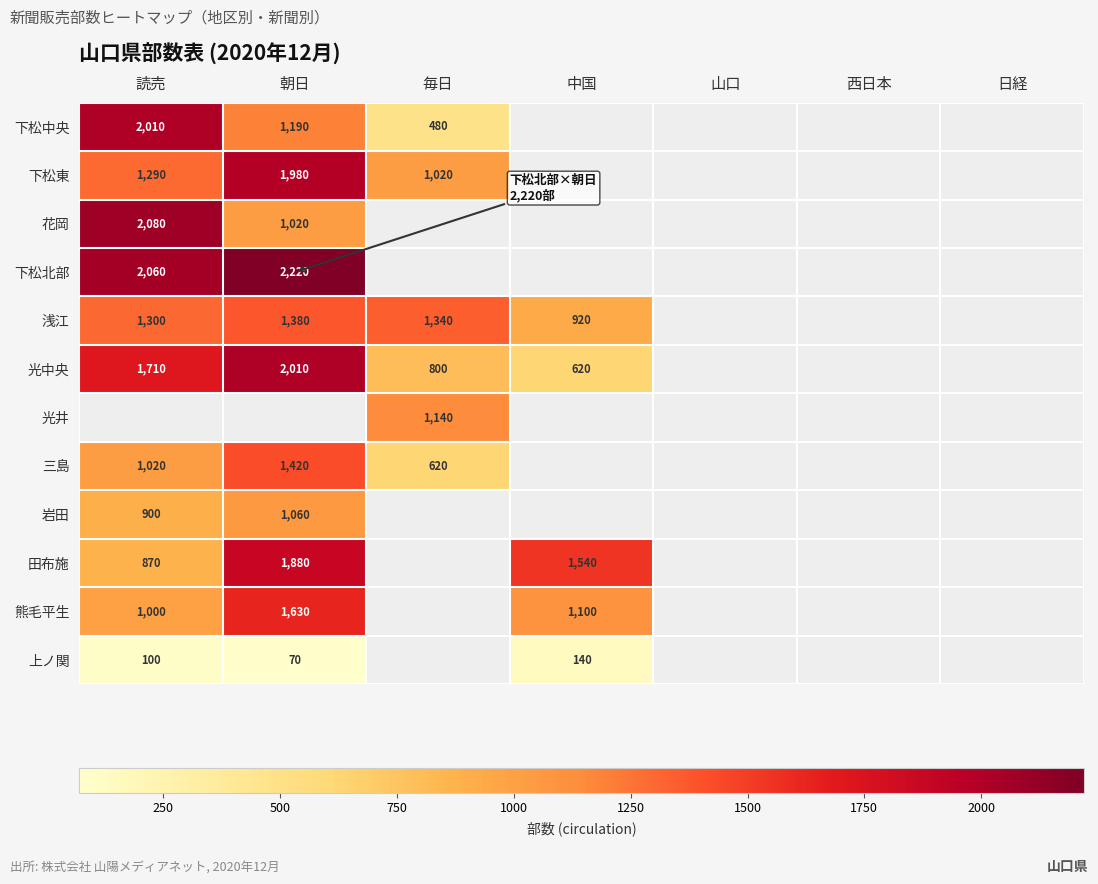

Is it true that 上ノ関 equals 100 at 読売?

True